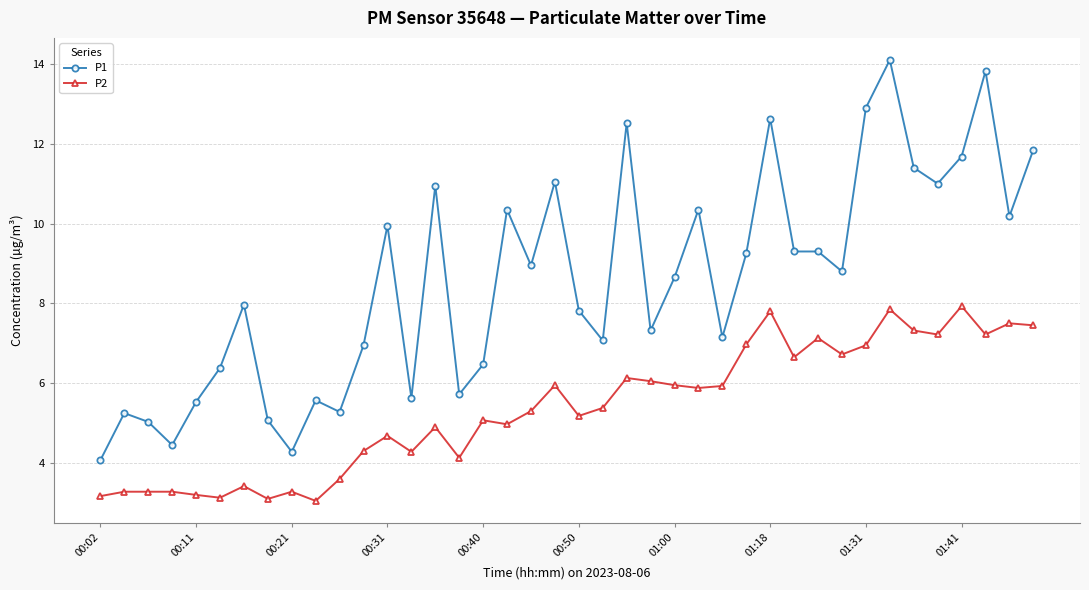

True or false: P1 has more than 1 interior local peaks.

True